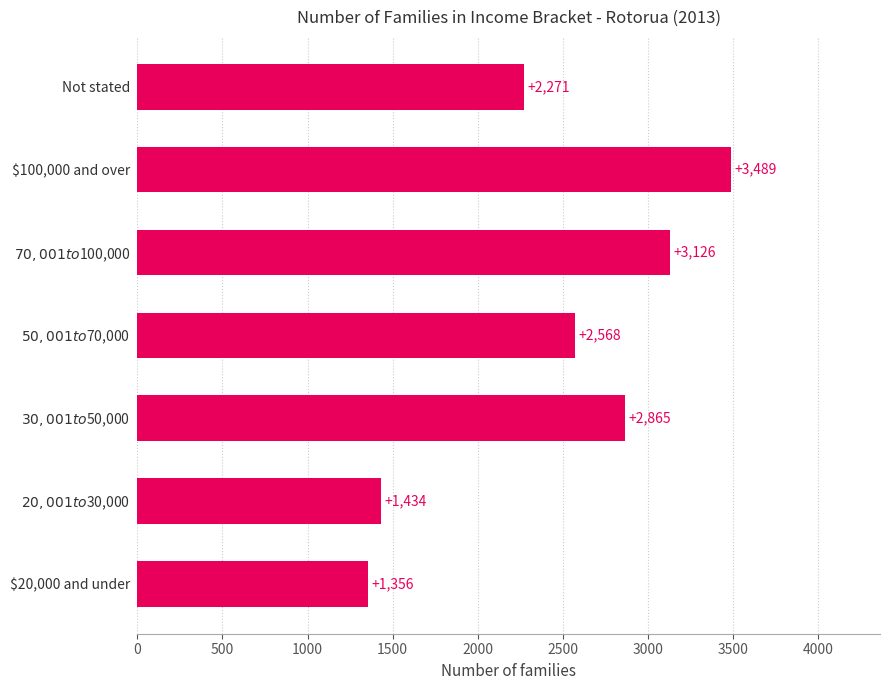

What is the average value?

2444